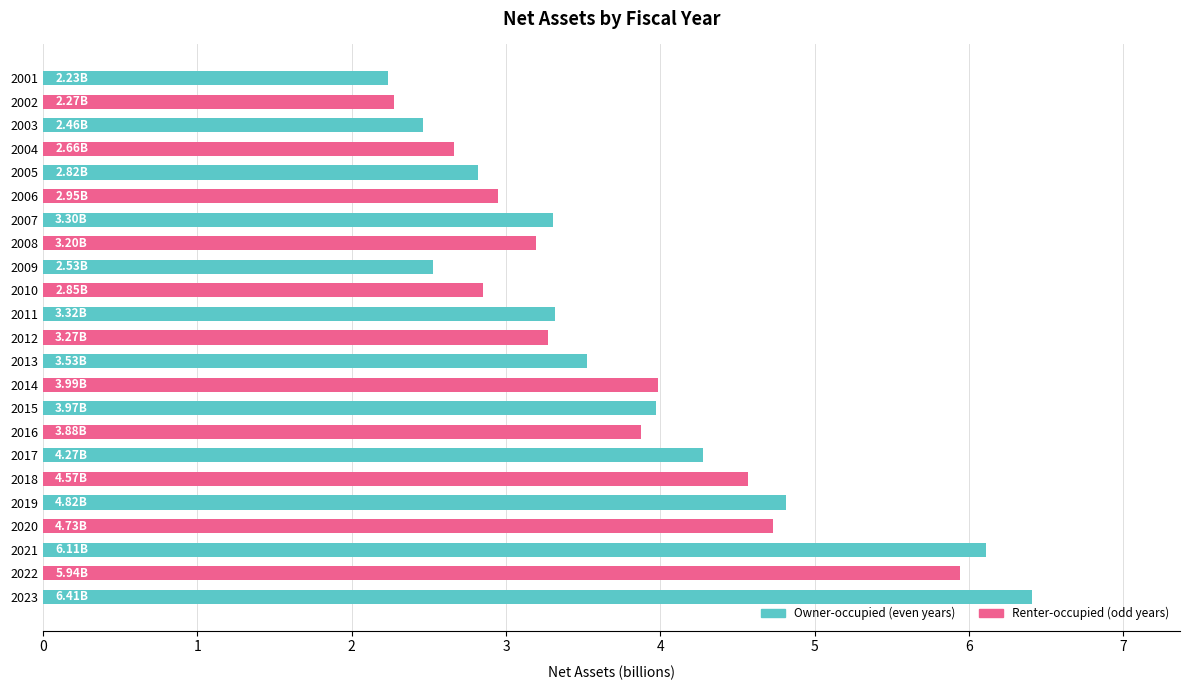

What is the sum of the values at 2010 and 2003?

5.3